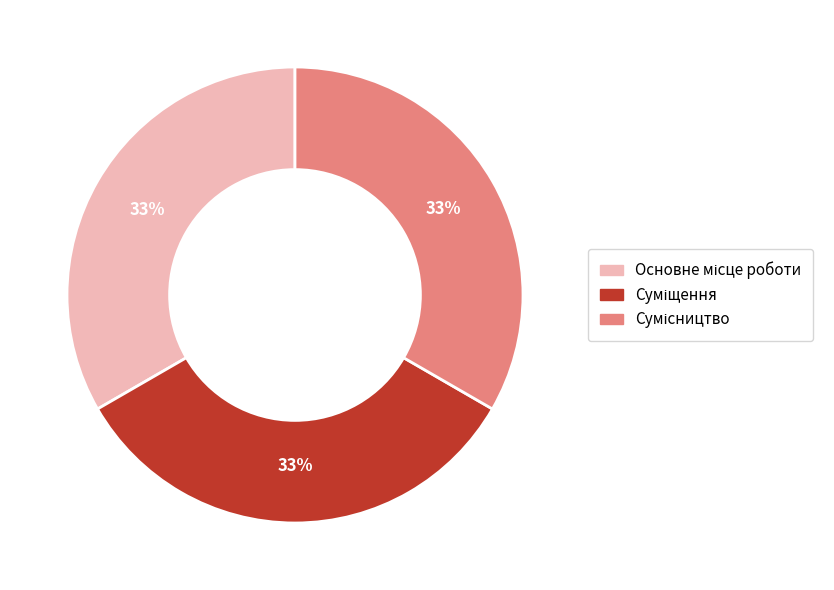

How many slices are in this pie chart?

3